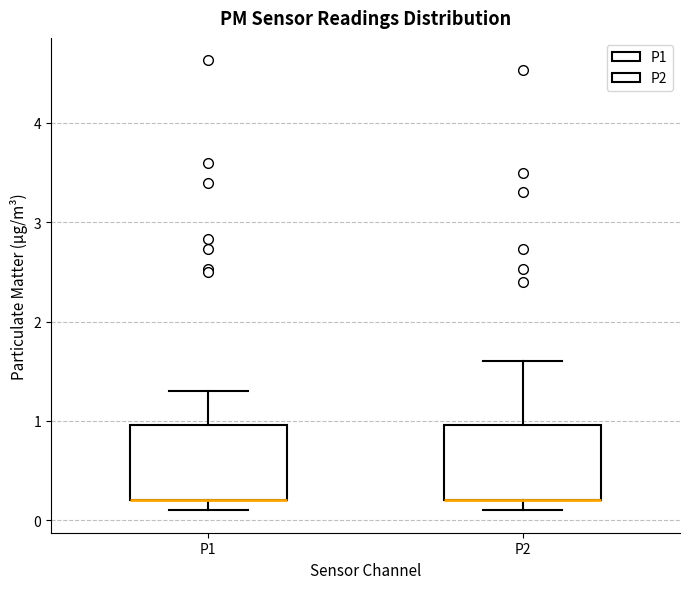

Reading left to right, transcribe this box plot: for each box, give where its median line is, the range the box spans, and where its two whiskers end, as read against the y-axis. The values are not printed on the chart, so give them approximately, as read against the axis.

P1: median 0.2 (drawn on the box's lower edge), box 0.2 to 1.0, whiskers 0.1 to 1.3
P2: median 0.2 (drawn on the box's lower edge), box 0.2 to 1.0, whiskers 0.1 to 1.6